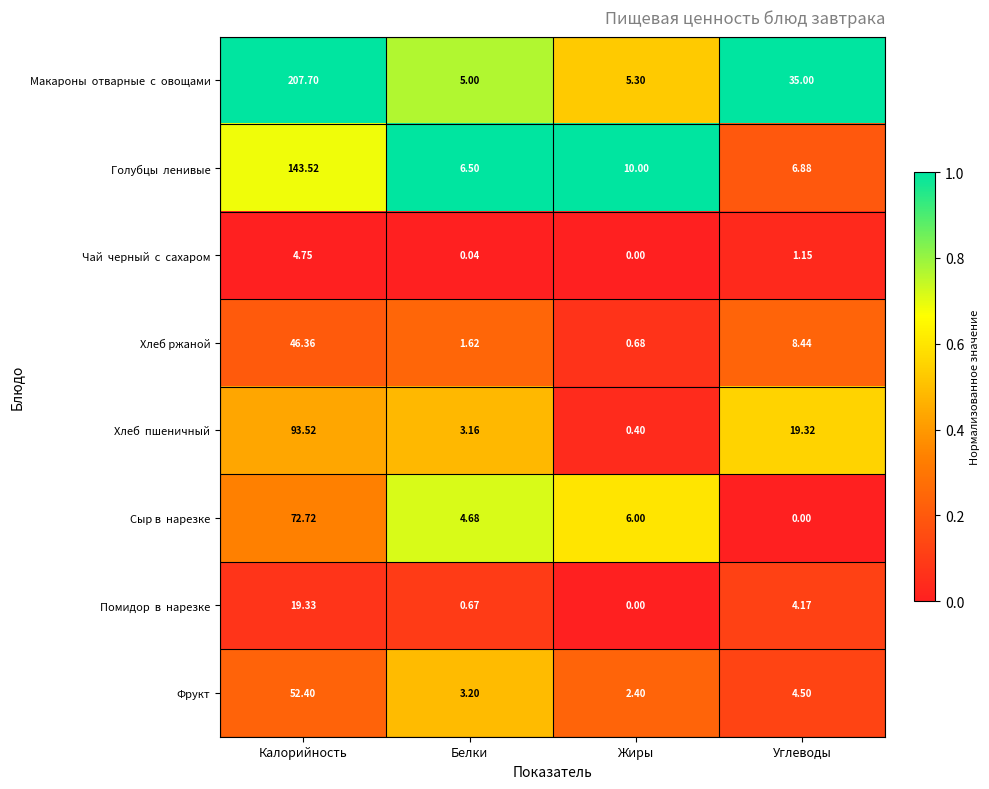

What is the total value across all series at Белки?

24.9